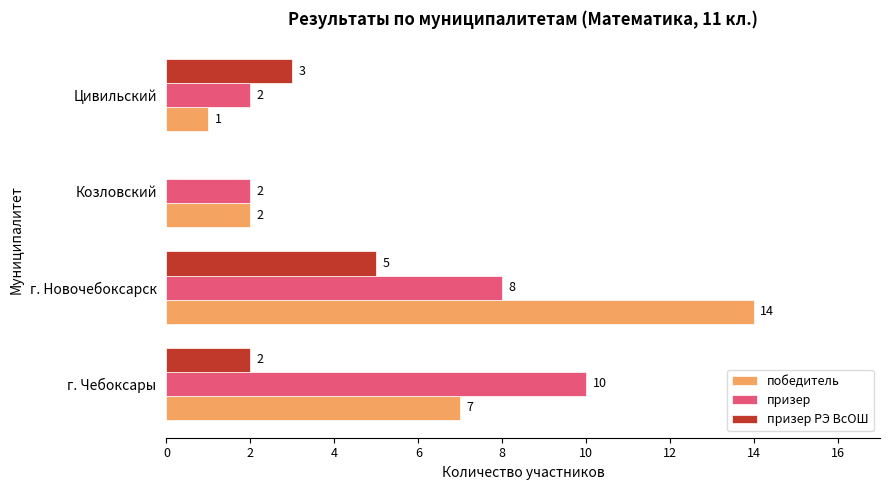

Which series has the largest total across all categories?

победитель